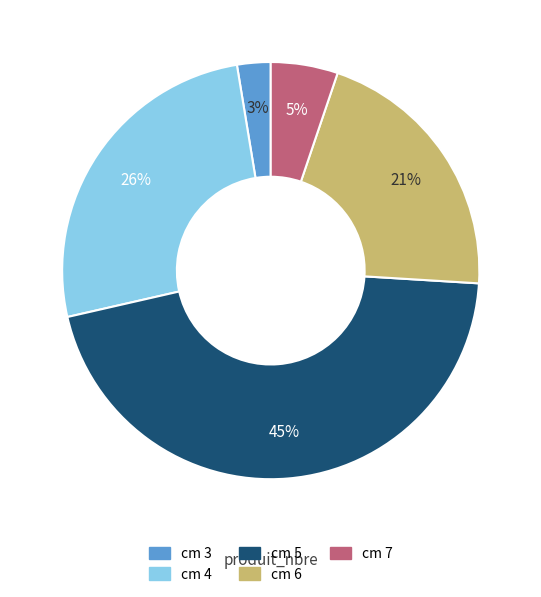

To the nearest percent, what is the average slice percentage?

20%